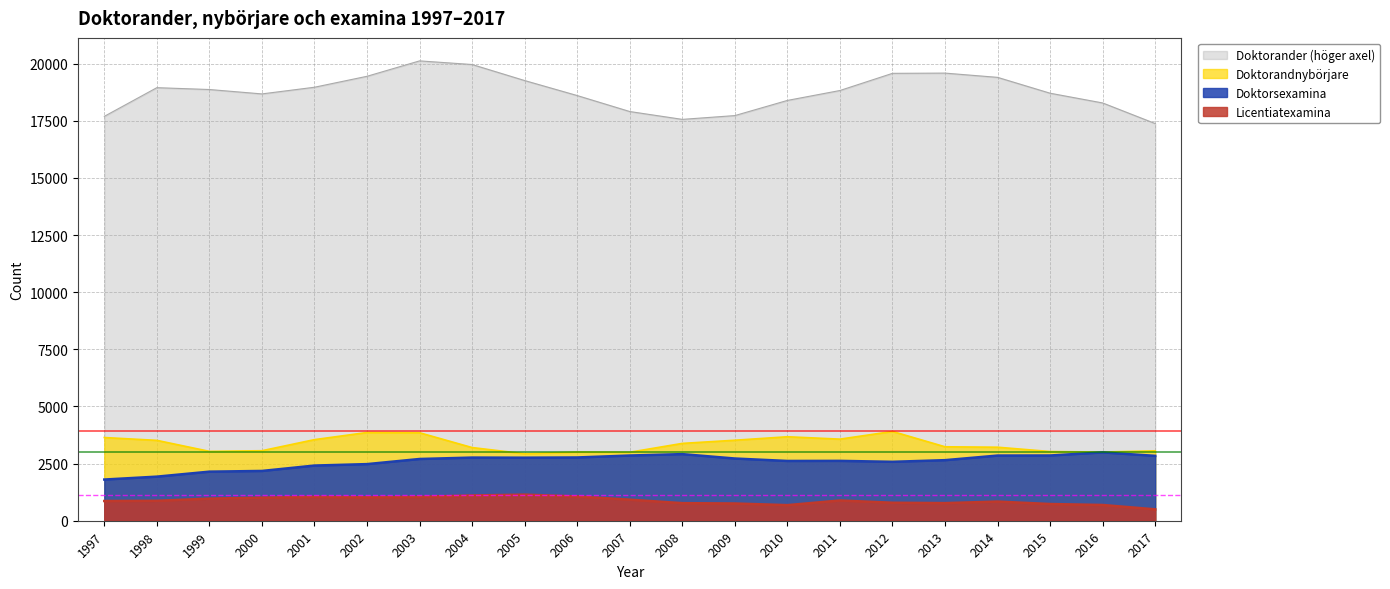

Reading left to right, extract all data points from this chart.

Doktorander (höger axel): 17691	18946	18865	18673	18965	19444	20118	19959	19257	18601	17902	17559	17725	18388	18822	19573	19583	19397	18703	18277	17376
Doktorandnybörjare: 3640	3516	3035	3063	3548	3861	3849	3201	2930	3006	2997	3383	3522	3674	3570	3906	3235	3216	3028	3005	3060
Doktorsexamina: 1802	1929	2147	2178	2414	2477	2701	2763	2758	2768	2853	2914	2722	2615	2619	2578	2650	2851	2854	2990	2838
Licentiatexamina: 863	872	968	1009	1045	1025	1043	1105	1142	1061	921	769	754	682	886	787	771	838	731	689	498